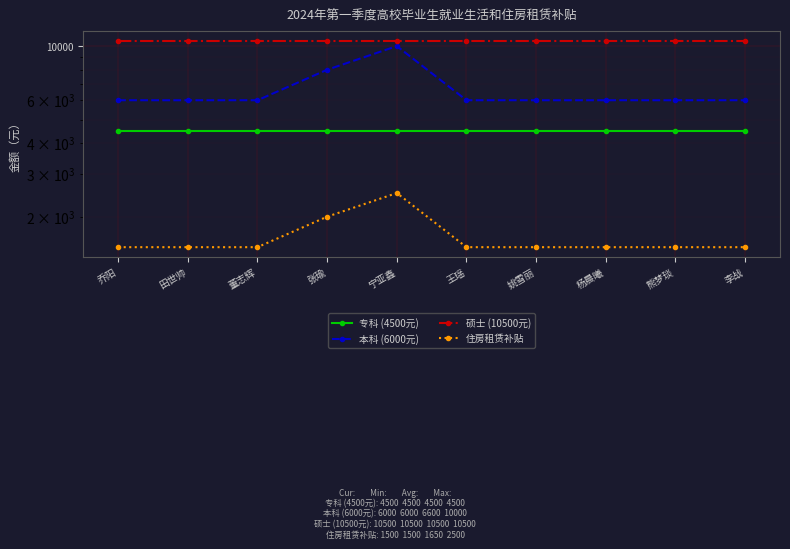

At which category does 本科 (6000元) reach its first local peak?

宁亚鑫